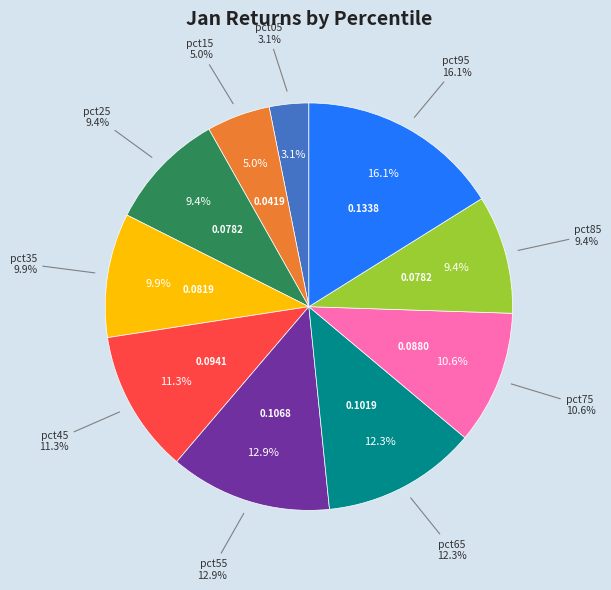

What percentage is the pct95 slice, to the nearest percent?

16%